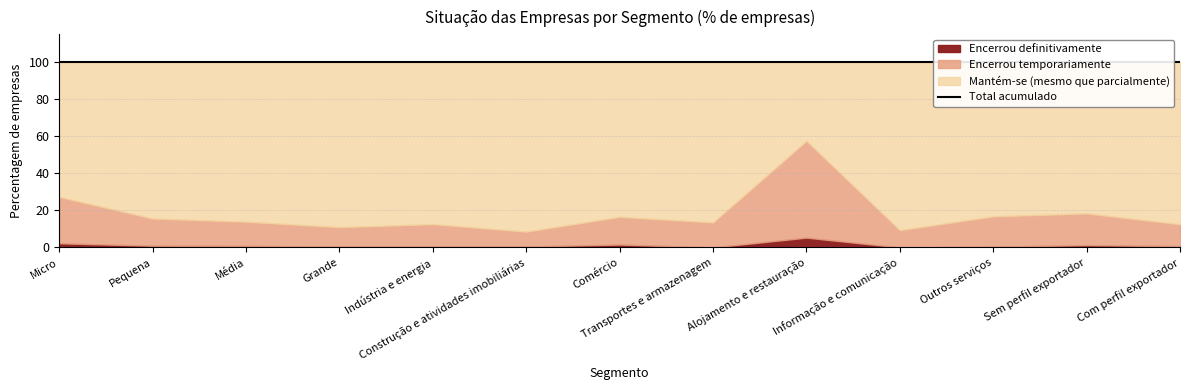

Which series has the widest spread of values?

Mantém-se, mesmo que parcialmente, em p…